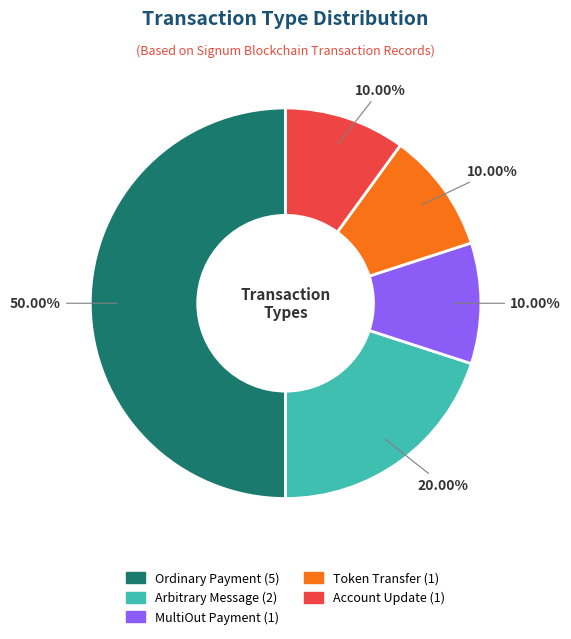

Which category has the biggest portion of the pie?

Ordinary Payment